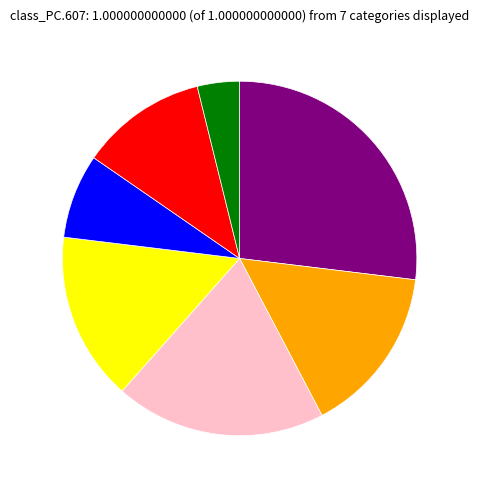

Is there a majority slice in this chart?

No